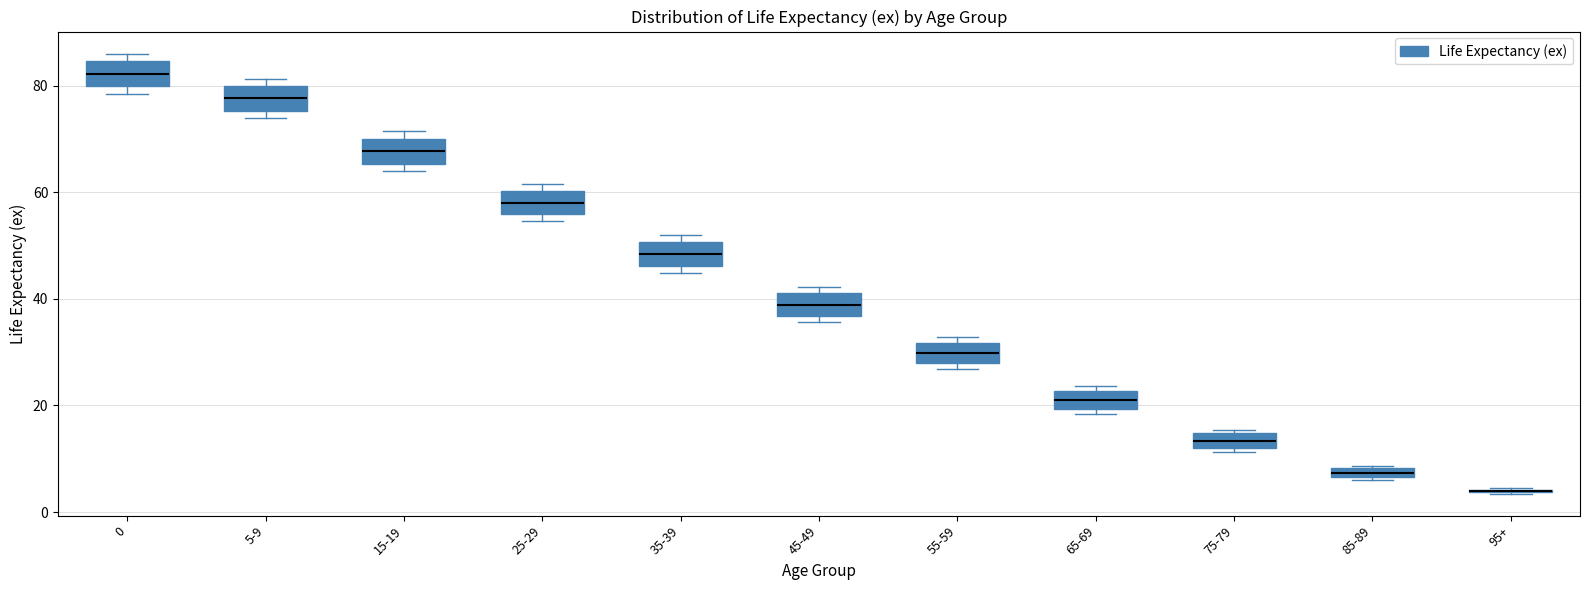

Where is the upper edge of the box for 55-59 on the y-axis? The values are not printed on the chart, so give them approximately, as read against the axis.

32